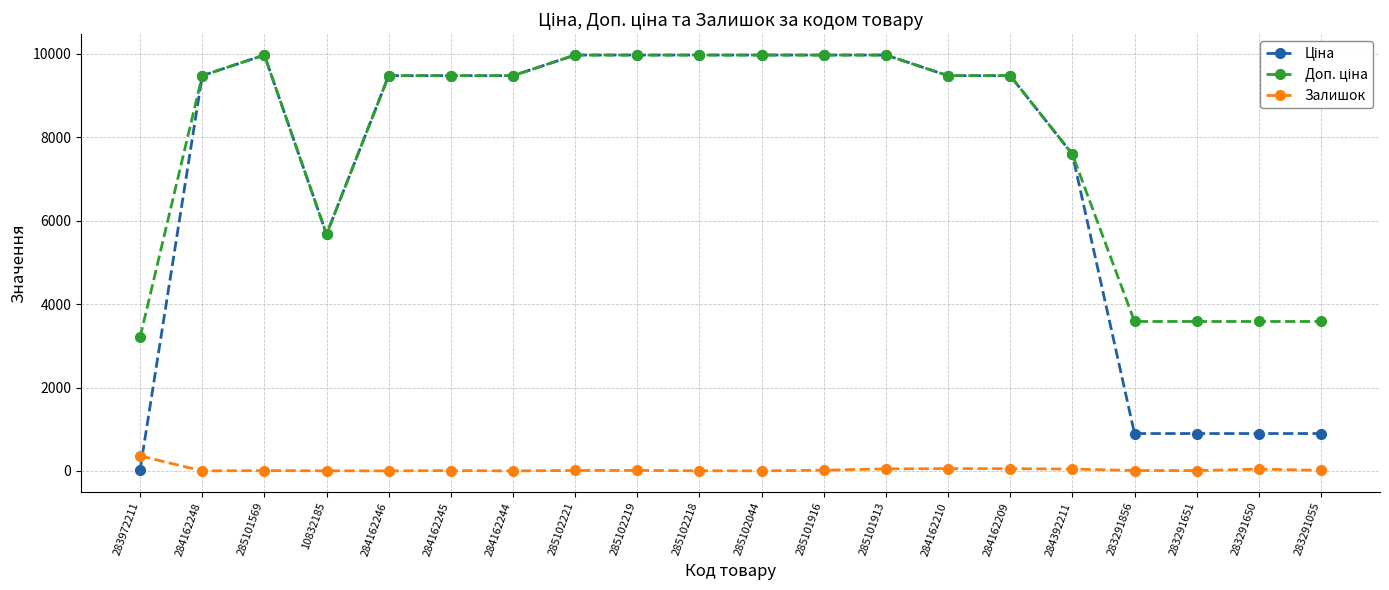

True or false: Залишок has a value of 55.0 at 284162210.

True